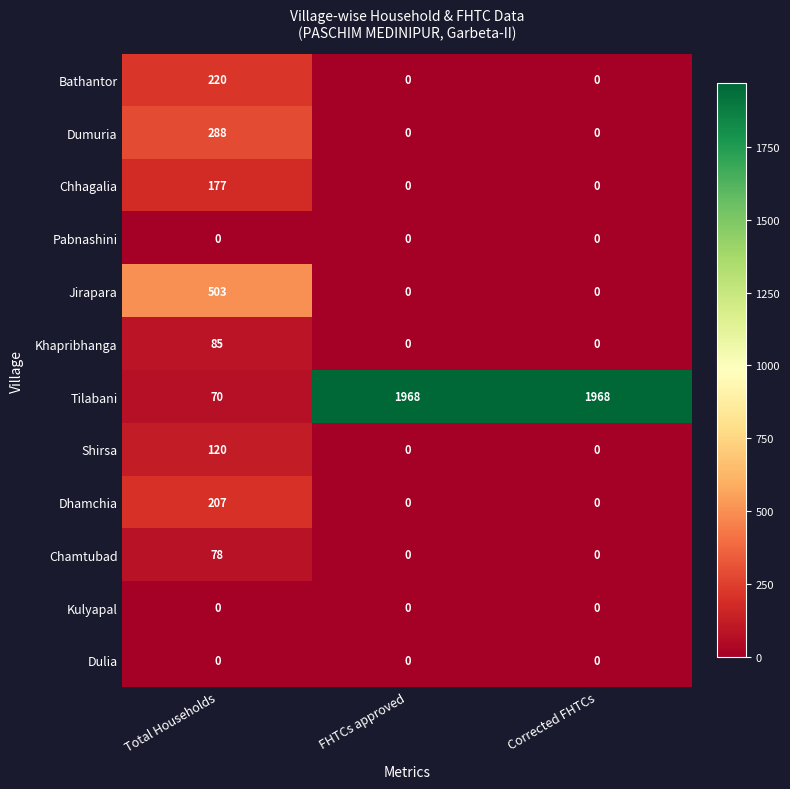

Which series has the widest spread of values?

Tilabani